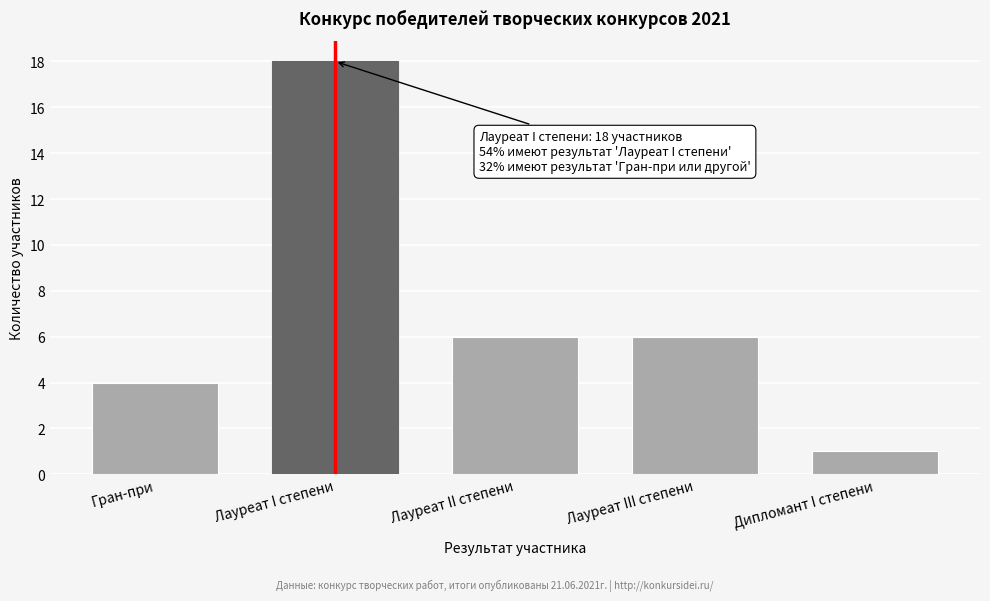

Reading left to right, what are all the values shown in this chart?

Гран-при=4	Лауреат I степени=18	Лауреат II степени=6	Лауреат III степени=6	Дипломант I степени=1